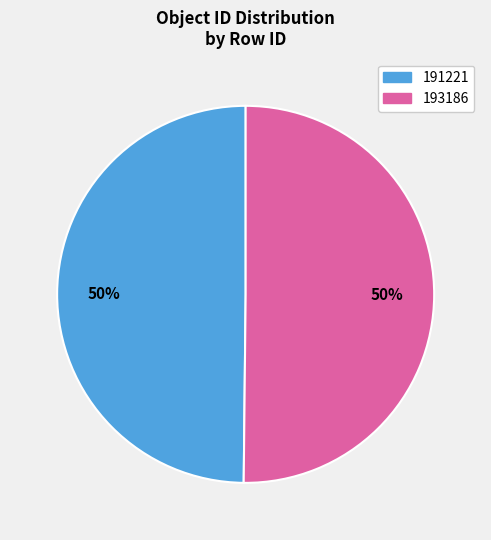

True or false: 193186 accounts for 63% of the total.

False